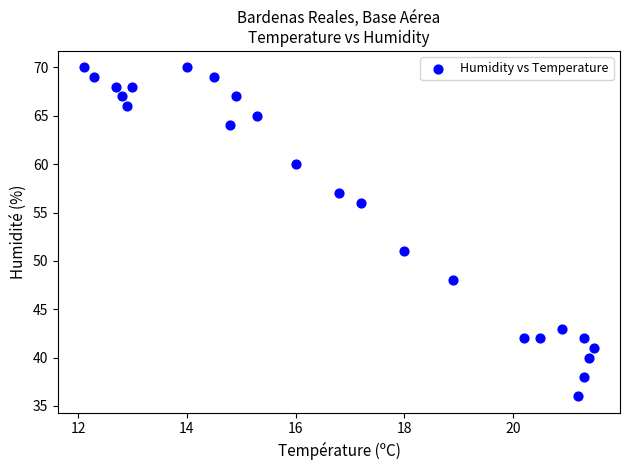

What is the range of Y values (max minus min)?

34